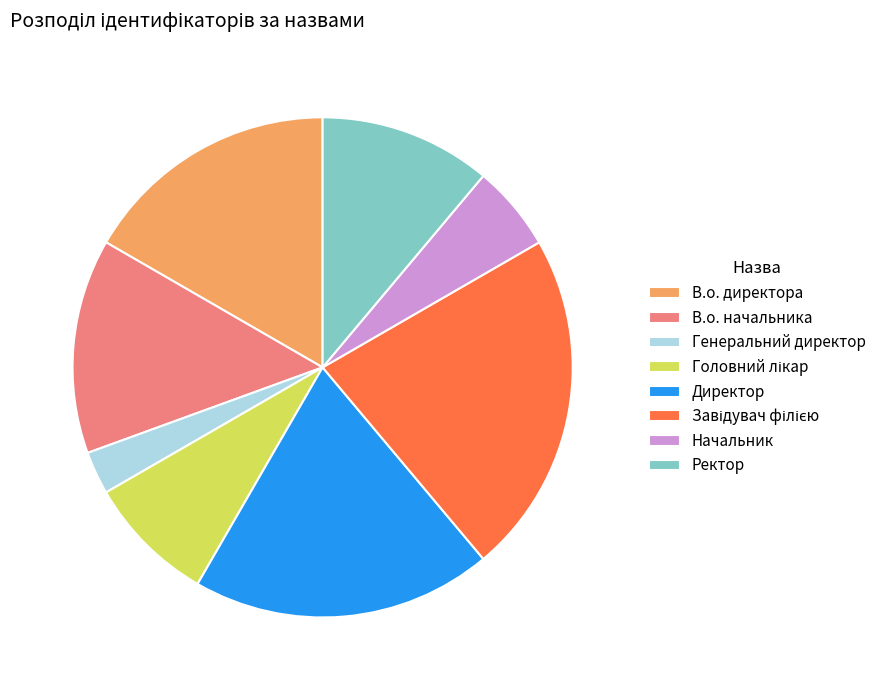

Between Ректор and Директор, which is larger?

Директор